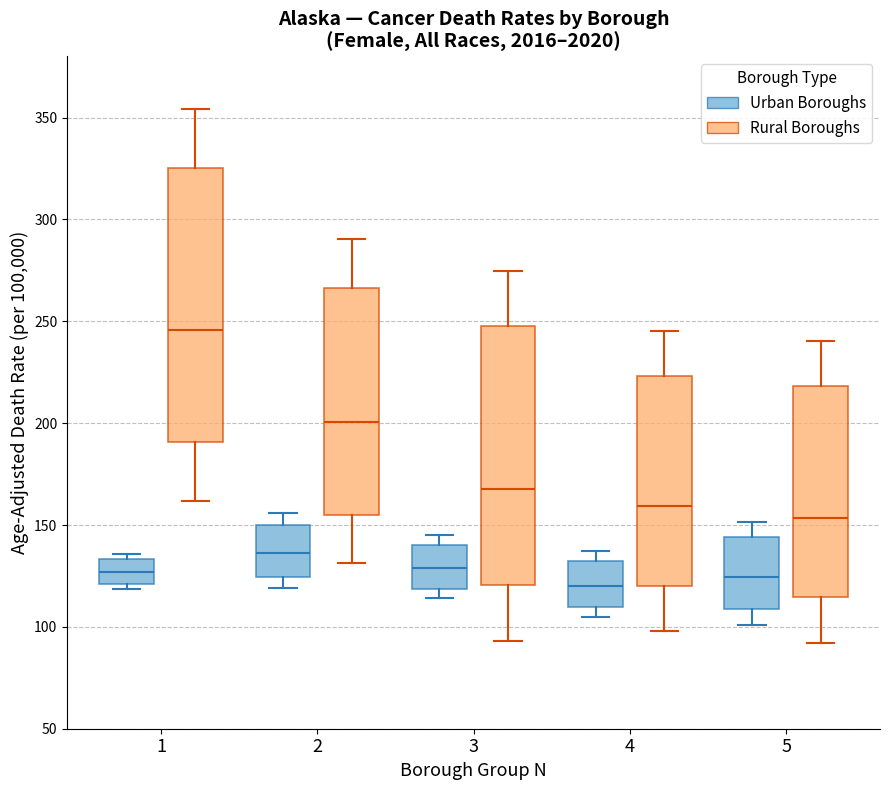

Where does the median line of the box for 2 (Rural Boroughs) sit on the y-axis? The values are not printed on the chart, so give them approximately, as read against the axis.

200